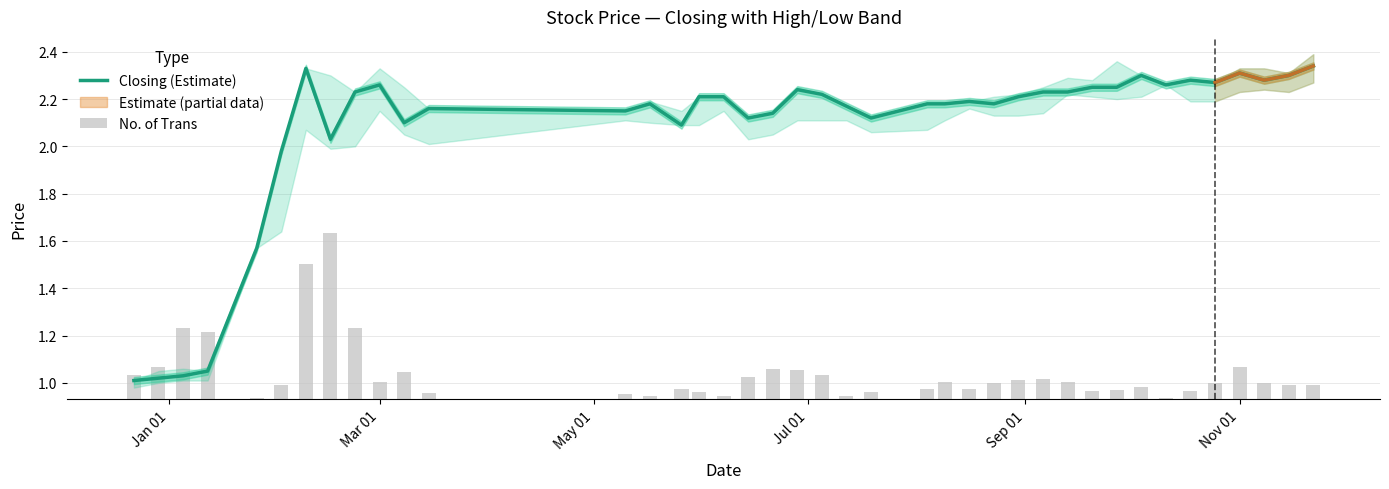

Is it true that Closing (Estimate) equals 0.6 at Nov 01?

False